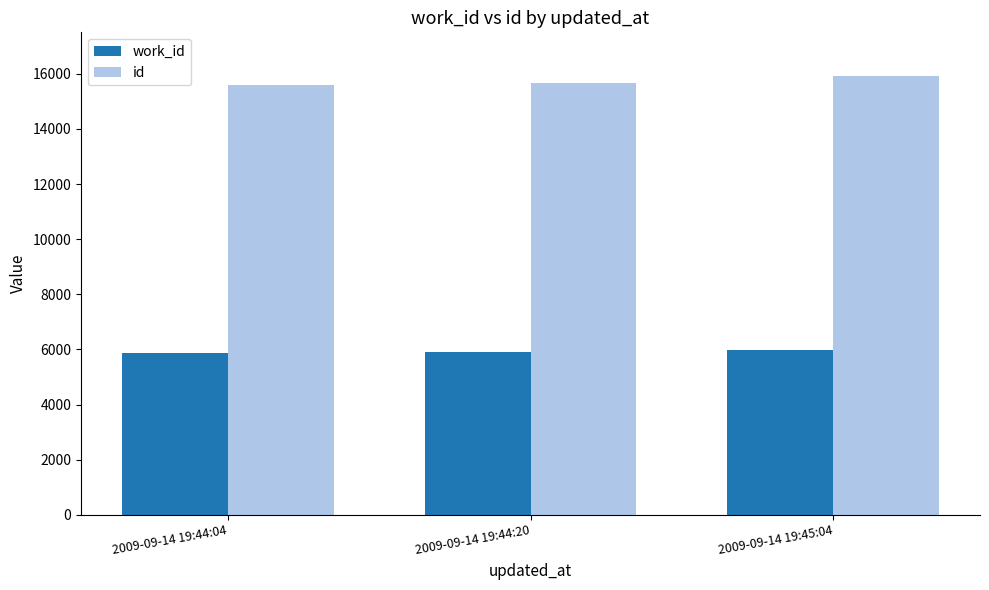

The value of work_id at 2009-09-14 19:44:20 is 5907. True or false?

True